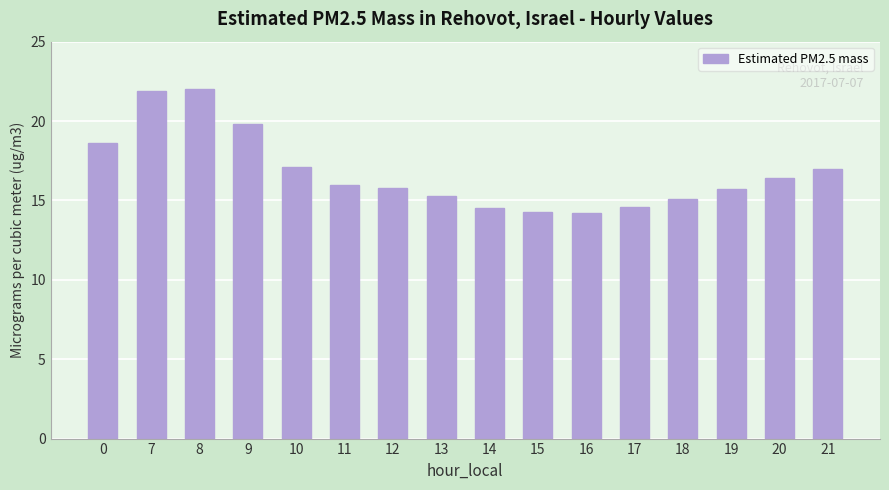

What is the ratio of the value at 20 to the value at 0?

0.9